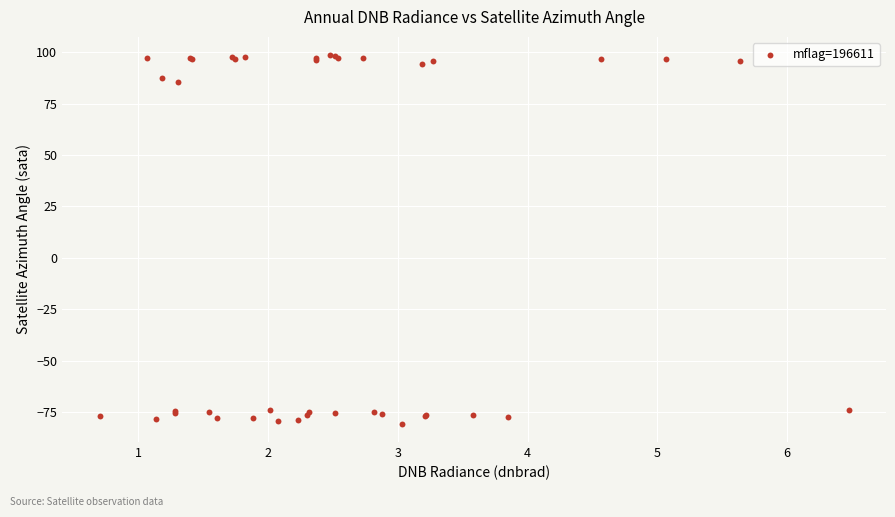

What Y value in the scatter plot is closest to 8?

85.3